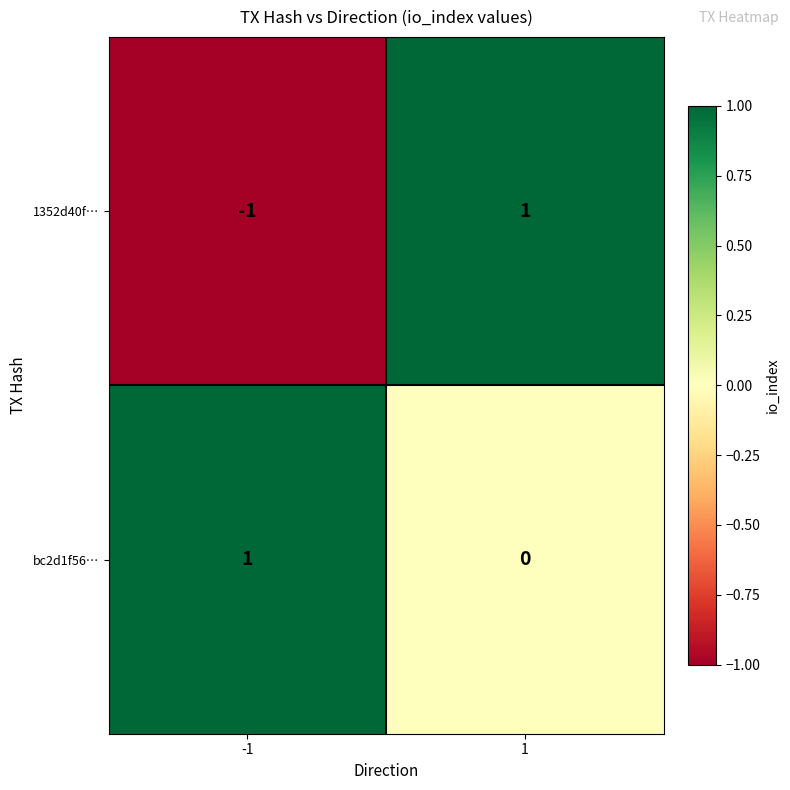

Between -1 and 1, which series saw the biggest shift?

1352d40f…